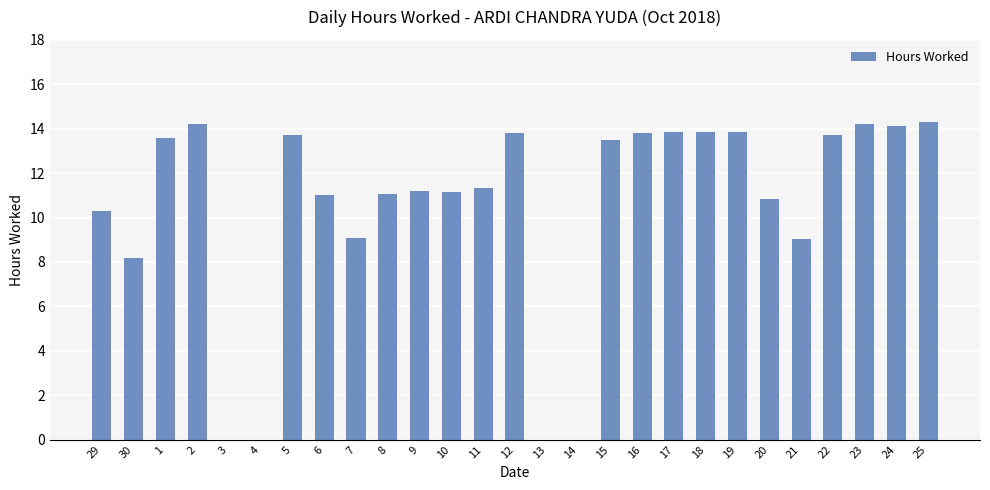

Where is the data nearest to the value 7?

30